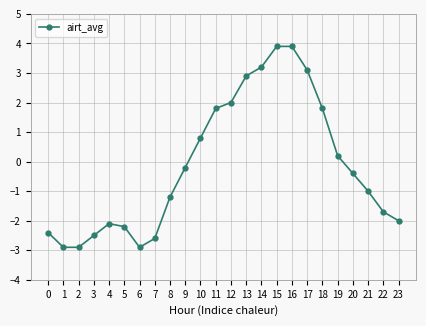

What is the greatest value displayed?

3.9